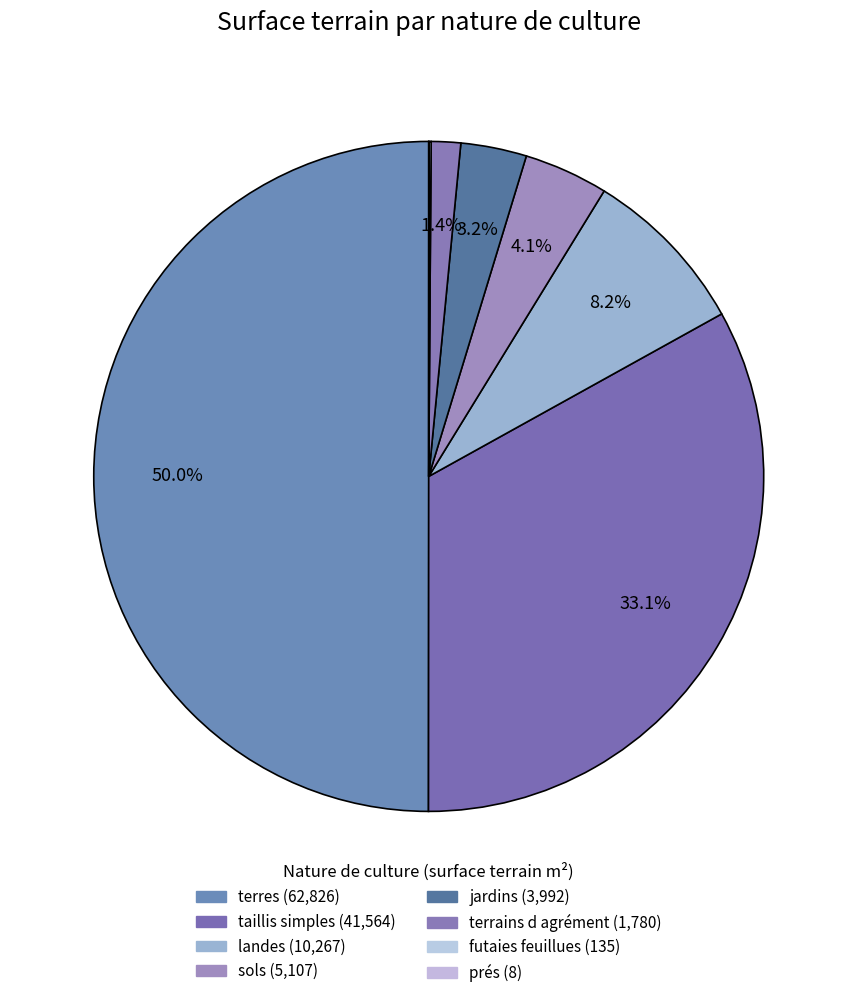

Is there a majority slice in this chart?

No